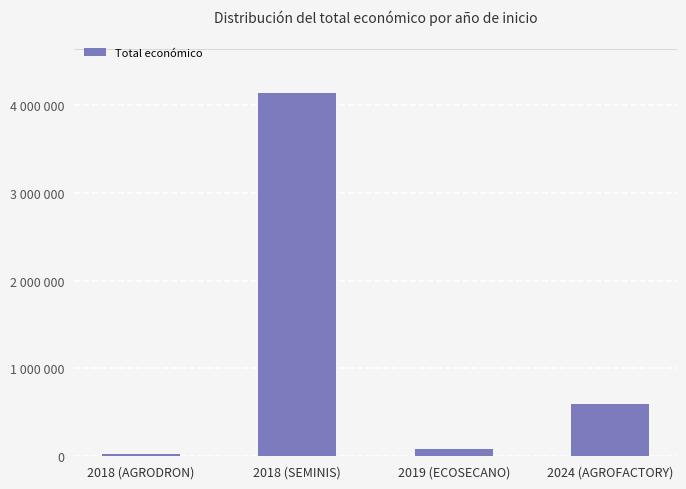

What is the difference between the values at 2019 (ECOSECANO) and 2018 (SEMINIS)?

4058593